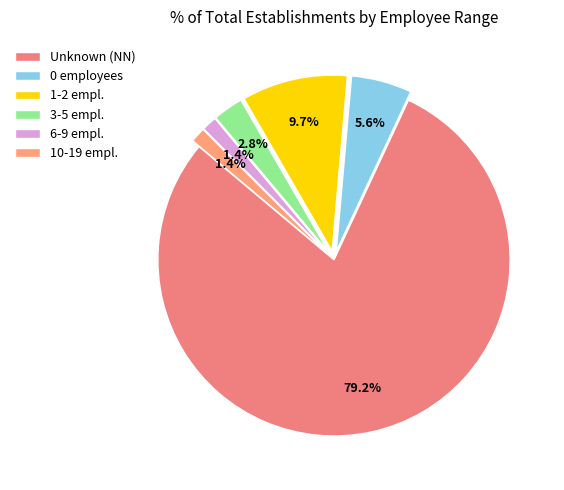

Count the number of slices in the pie.

6